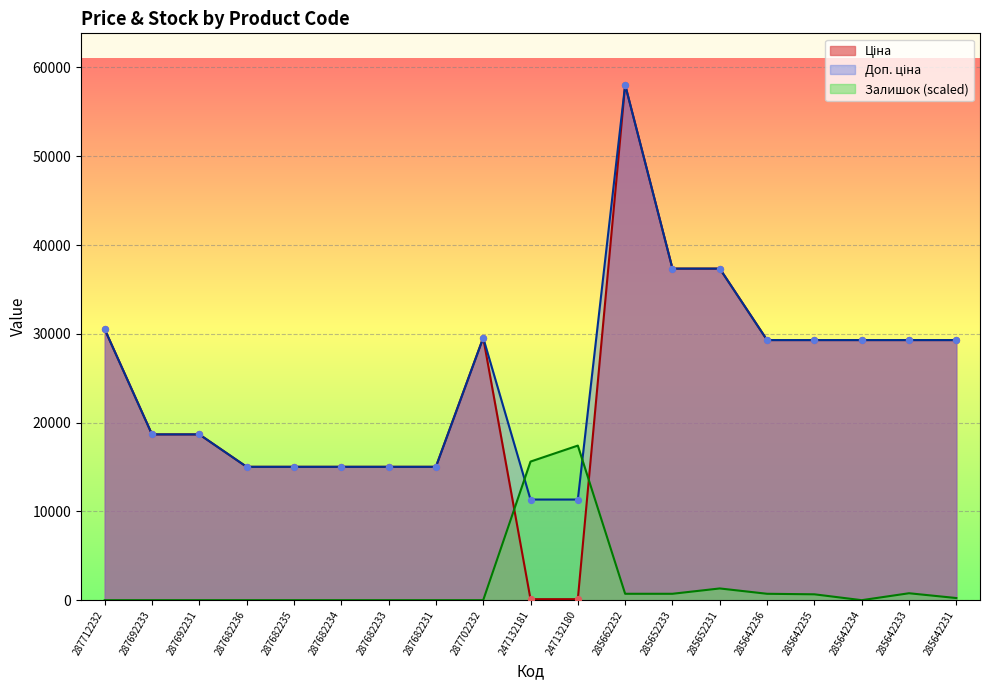

Which series has the largest total across all categories?

Доп. ціна